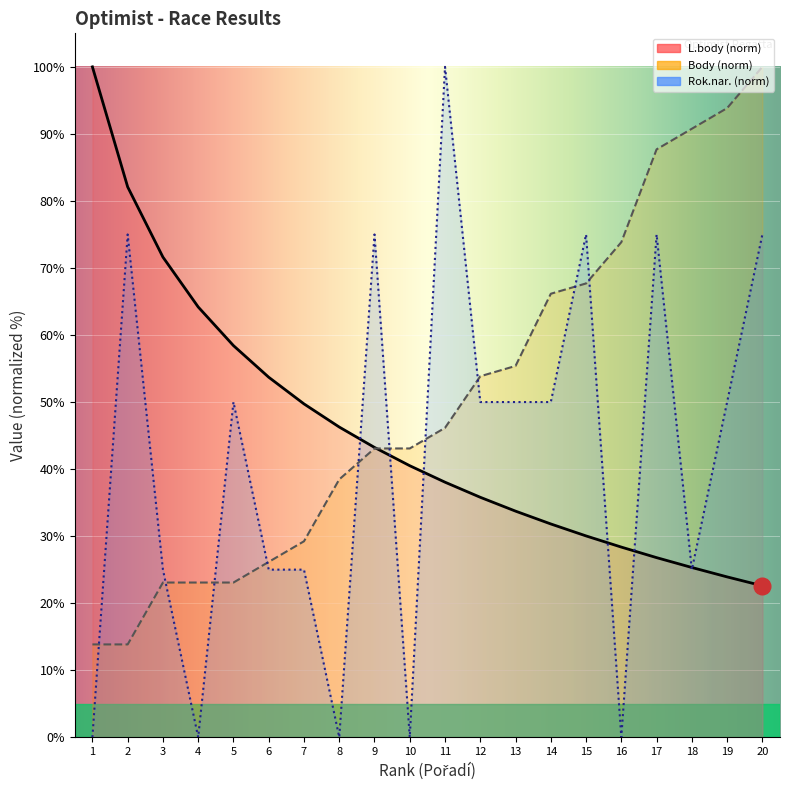

Which series has the largest range (max minus min)?

Rok.nar.